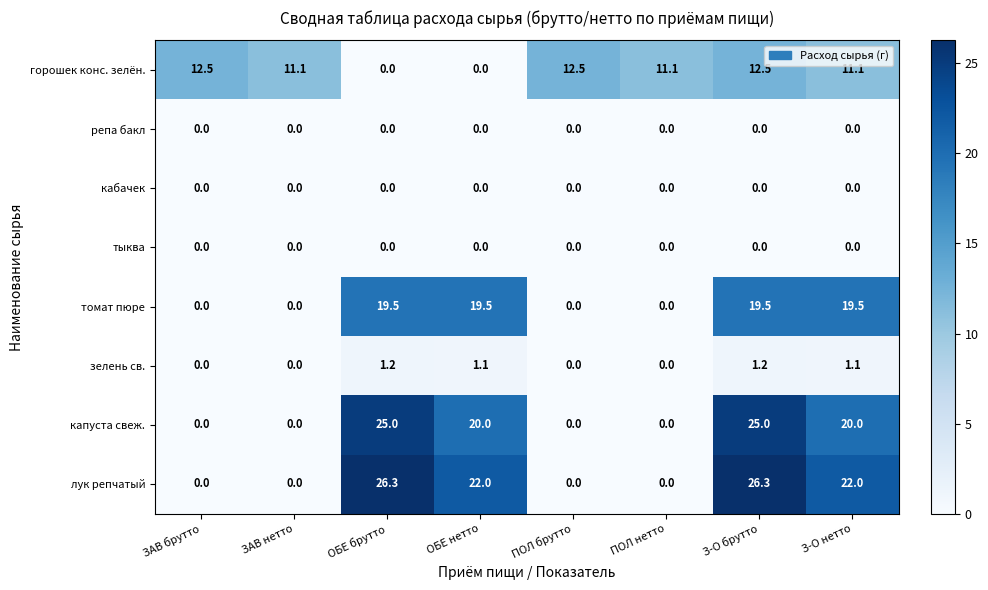

What is the maximum value shown in the chart?

26.3